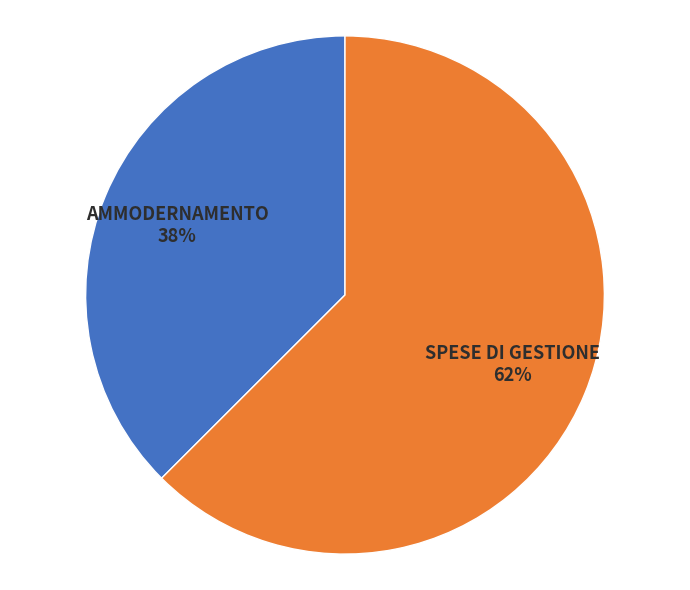

Rank the categories by value from highest to lowest.

SPESE DI GESTIONE, AMMODERNAMENTO